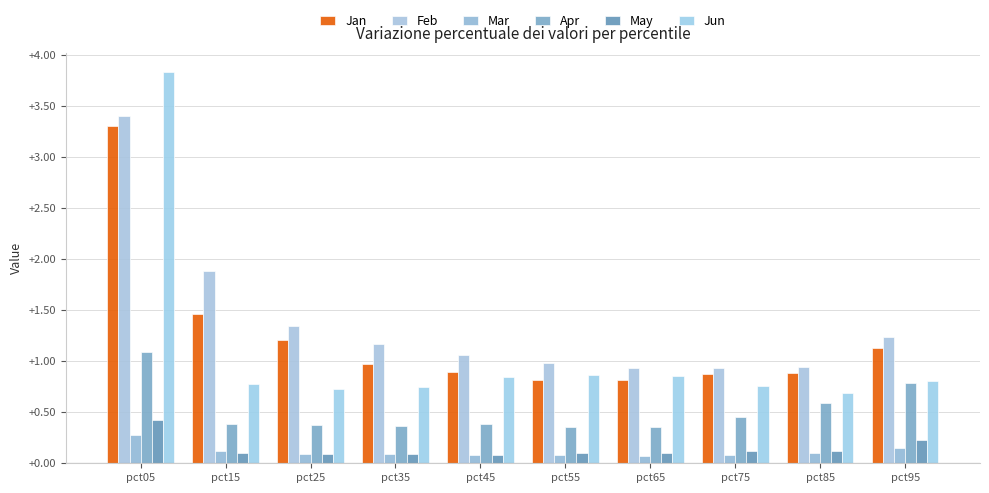

What is the lowest value of the Apr series?

0.4